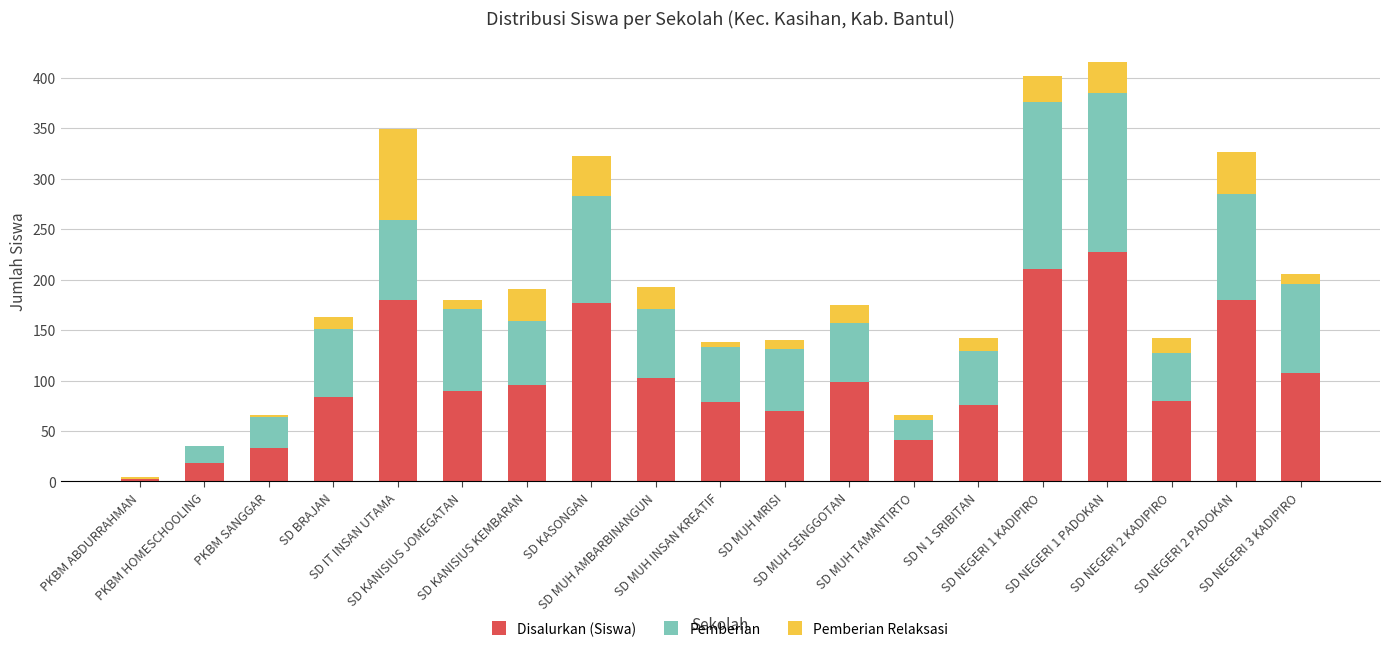

At which label is Disalurkan (Siswa) closest to 114?

SD NEGERI 3 KADIPIRO